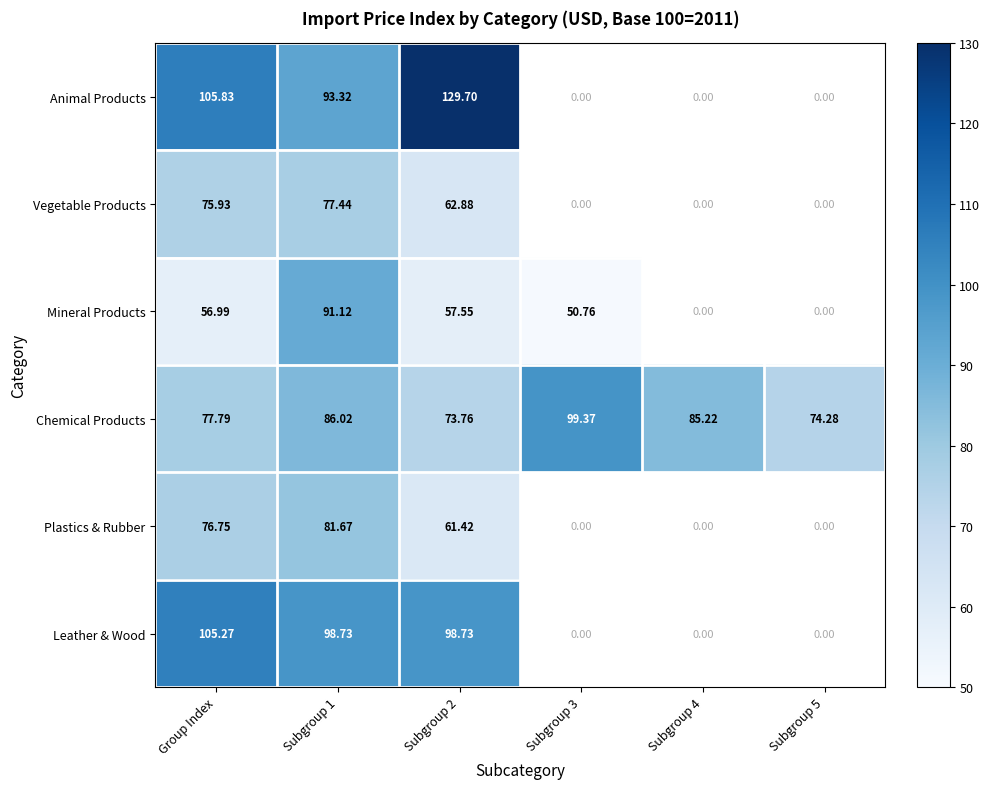

How many data points does each series have?

6